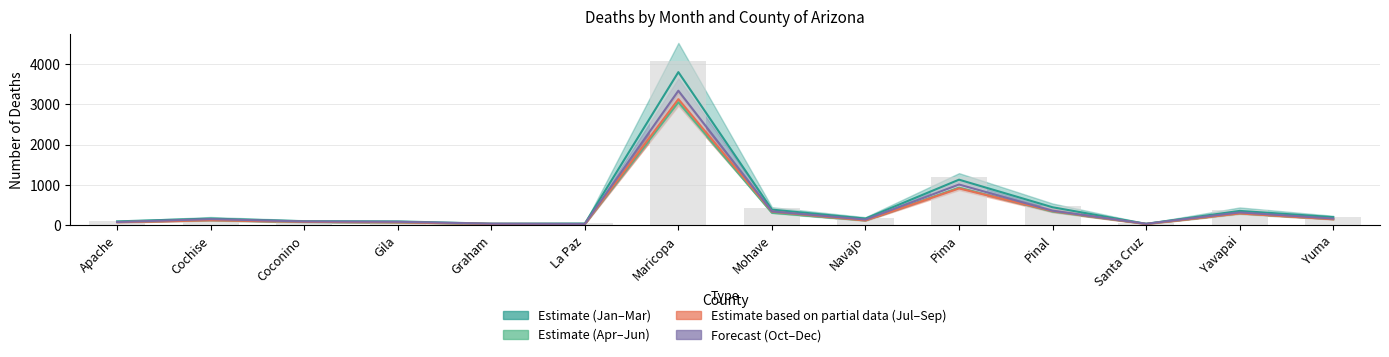

Reading left to right, extract all data points from this chart.

Estimate (Jan–Mar): 93.0	163.3	96.7	93.0	36.3	38.3	3797.3	385.0	162.7	1128.0	443.7	32.3	353.0	198.7
Estimate (Apr–Jun): 79.3	121.7	79.3	65.3	29.3	32.0	3051.3	305.0	115.0	930.0	335.0	31.3	289.3	147.0
Estimate based on partial data (Jul–Sep): 71.7	119.3	81.7	68.0	30.7	26.3	3126.3	335.3	114.7	911.7	348.3	27.0	289.3	144.7
Forecast (Oct–Dec): 77.0	148.3	91.0	83.3	36.0	31.3	3335.7	341.0	137.7	1008.0	358.7	33.3	315.7	162.7